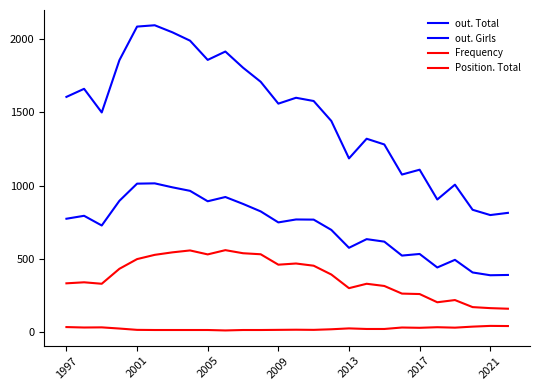

True or false: Frequency and out. Total intersect in this chart.

False